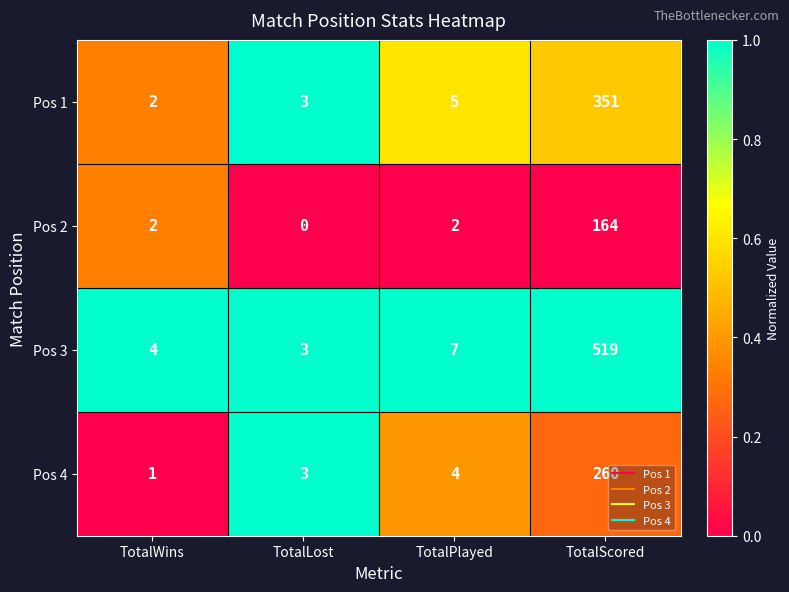

How many series are shown in this chart?

4